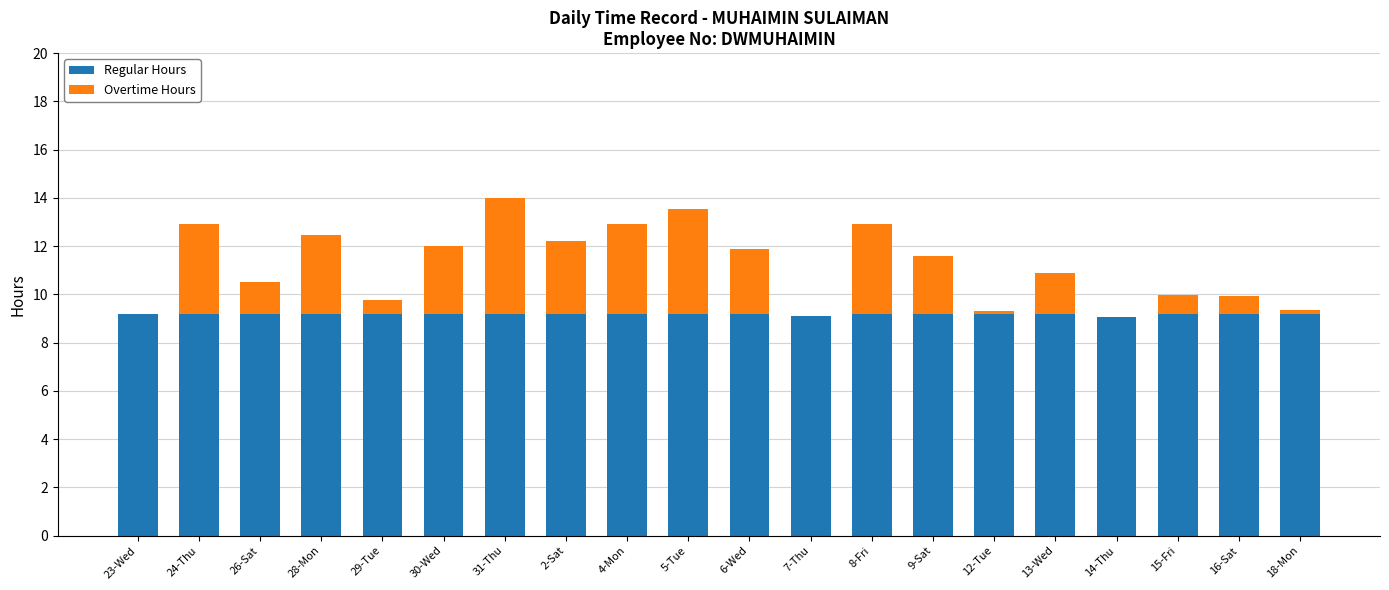

The Regular Hours series shows 5.2 at 12-Tue. True or false?

False